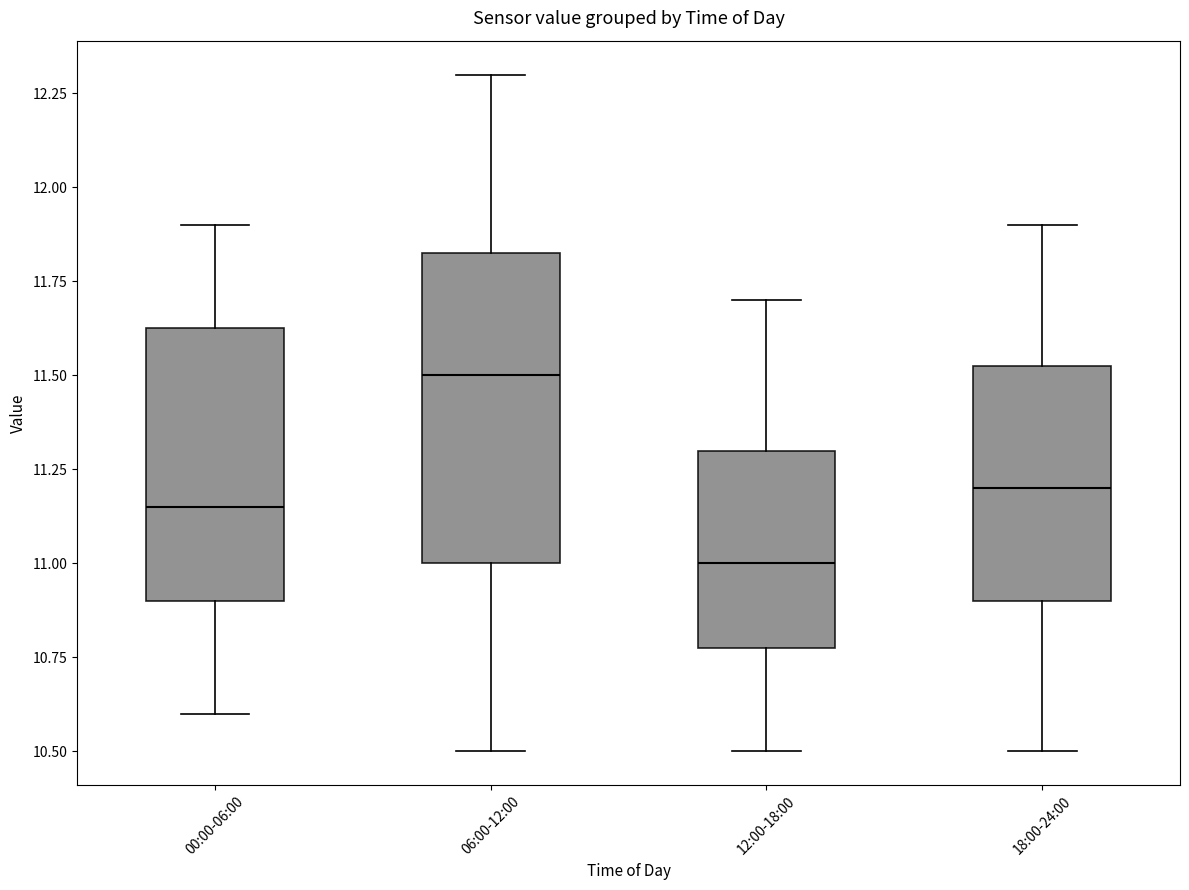

Where is the lower edge of the box for 18:00-24:00 on the y-axis? The values are not printed on the chart, so give them approximately, as read against the axis.

10.90